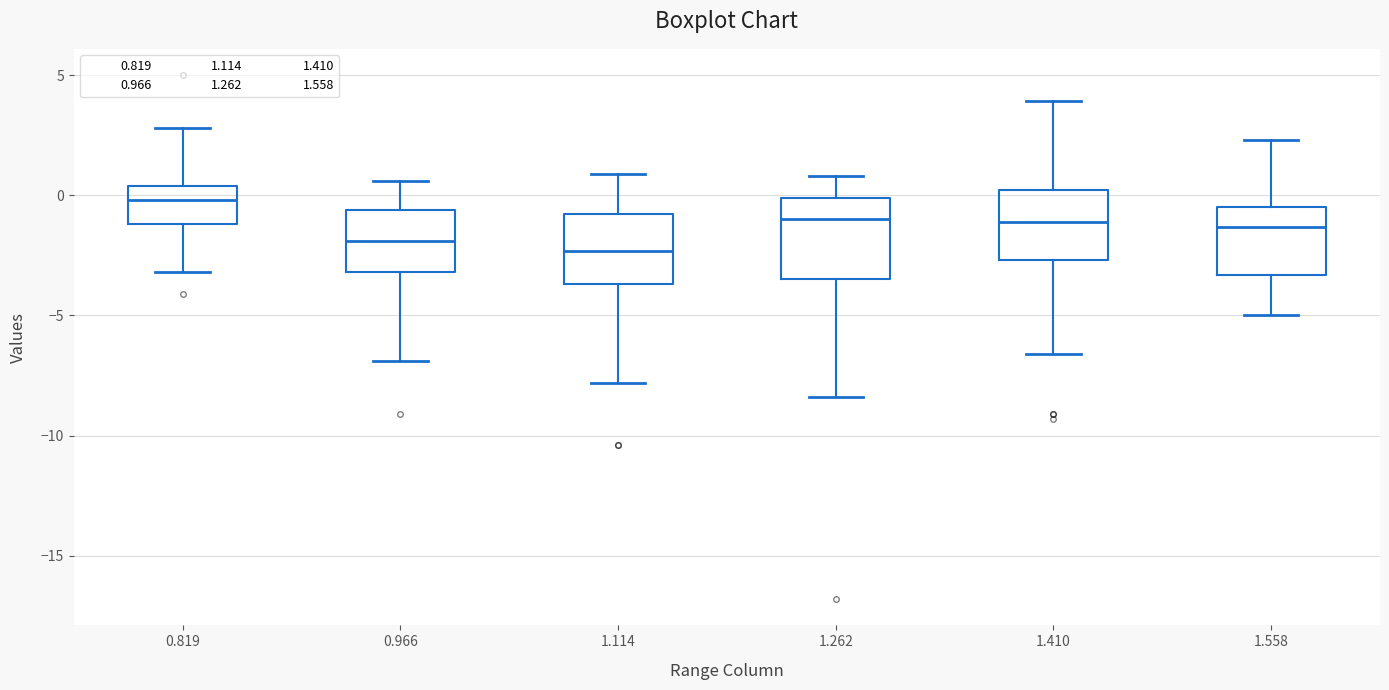

Reading left to right, transcribe this box plot: for each box, give where its median line is, the range the box spans, and where its two whiskers end, as read against the y-axis. The values are not printed on the chart, so give them approximately, as read against the axis.

0.819: median 0.0, box -1.0 to 0.5, whiskers -3.0 to 3.0
0.966: median -2.0, box -3.0 to -0.5, whiskers -7.0 to 0.5
1.114: median -2.5, box -3.5 to -1.0, whiskers -8.0 to 1.0
1.262: median -1.0, box -3.5 to 0.0, whiskers -8.5 to 1.0
1.410: median -1.0, box -2.5 to 0.0, whiskers -6.5 to 4.0
1.558: median -1.5, box -3.5 to -0.5, whiskers -5.0 to 2.5